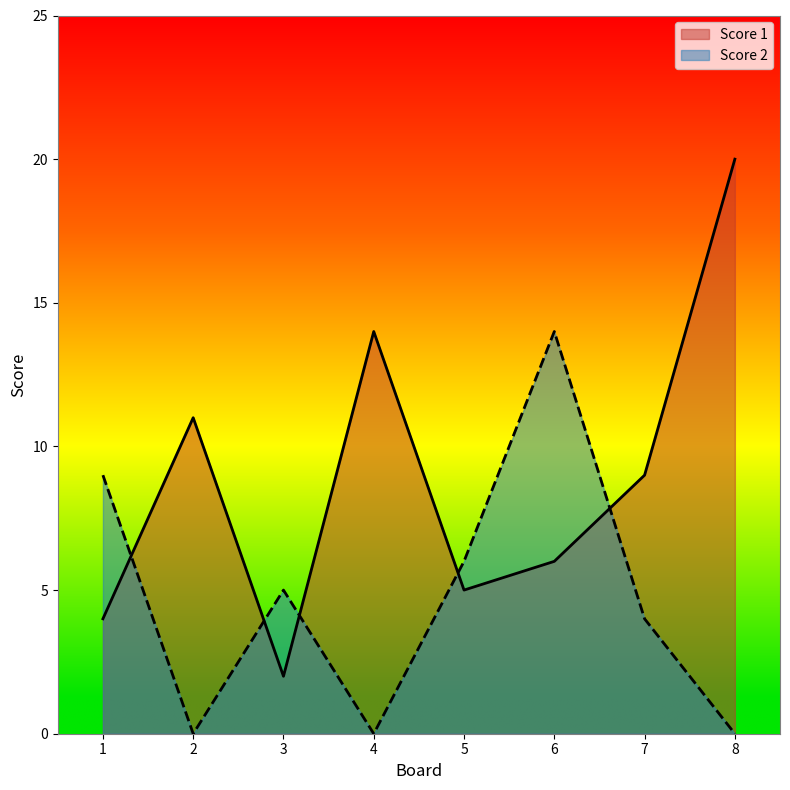

In Score 2, how many points are lower than both neighbors (excluding endpoints)?

2